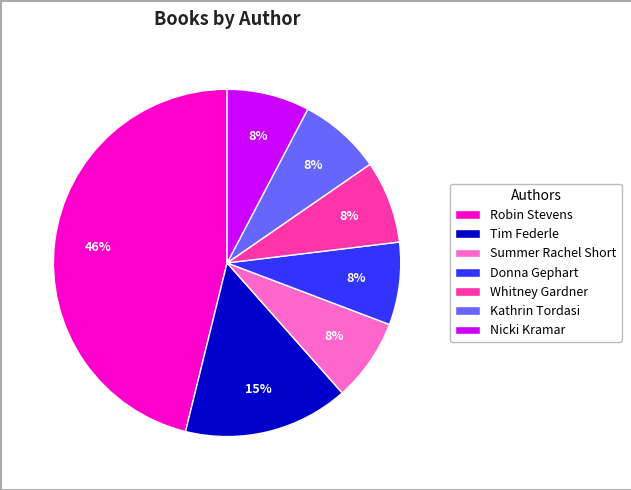

What is the largest slice in the pie chart?

Robin Stevens